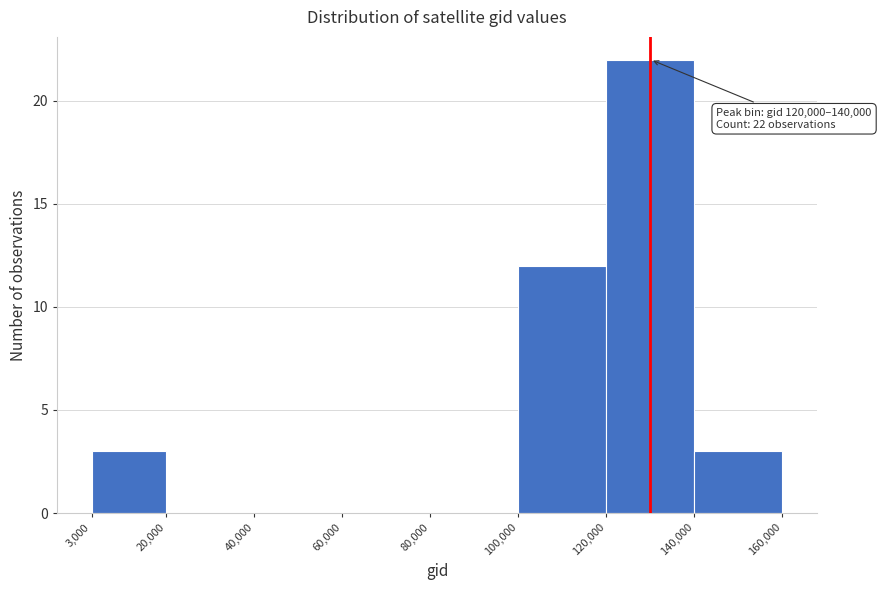

Which range on the x-axis has the tallest bar?

120,000 to 140,000